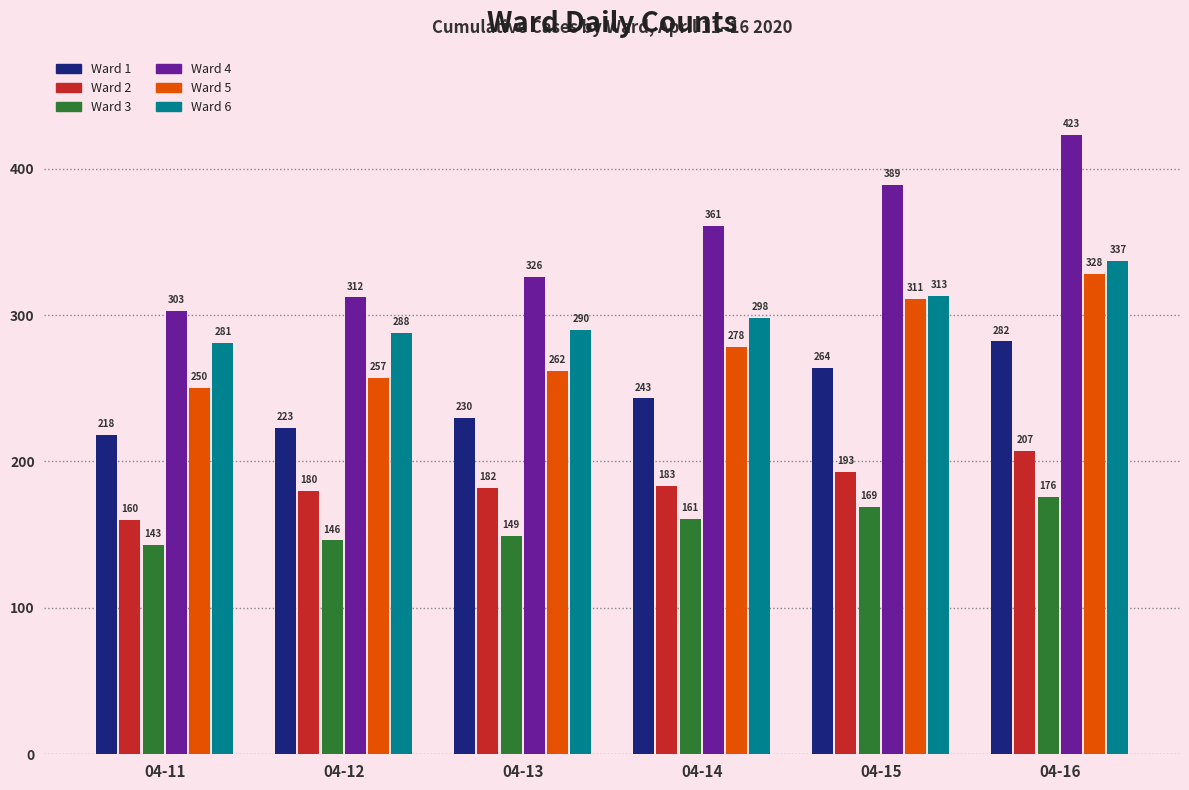

What is the smallest value displayed?

143